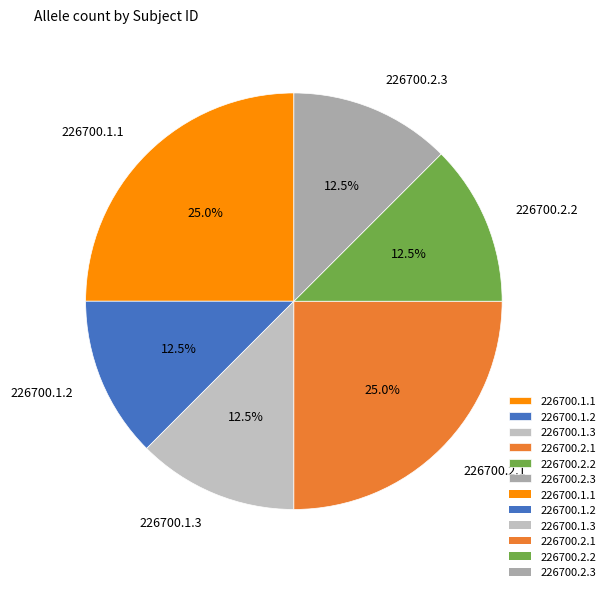

Is there a majority slice in this chart?

No